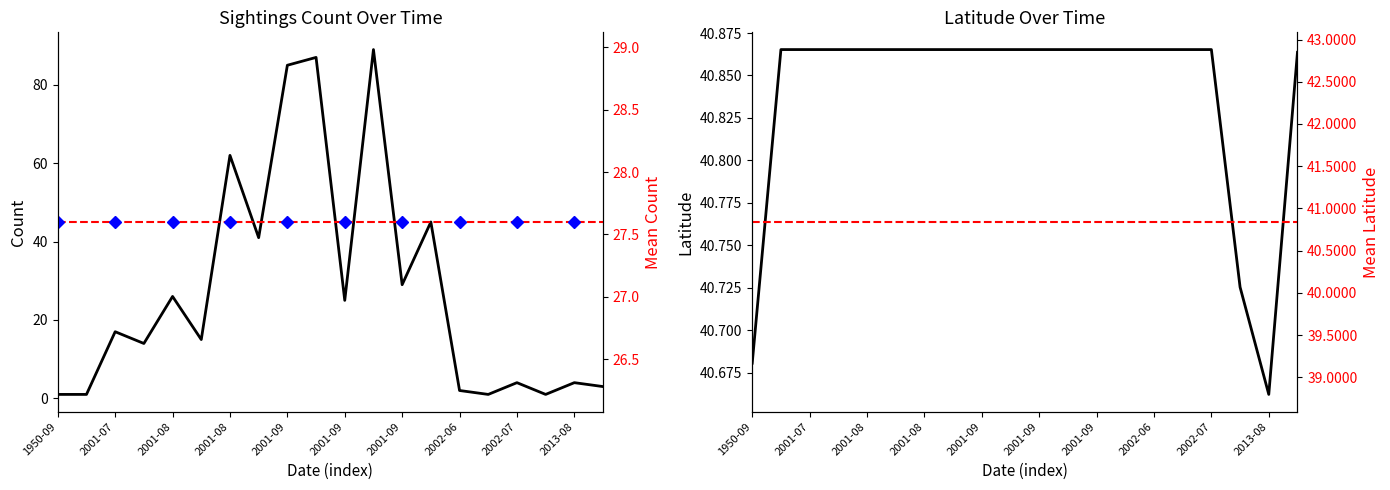

At 2012-06-14, list the series in order from largest to smallest.

Latitude, Count